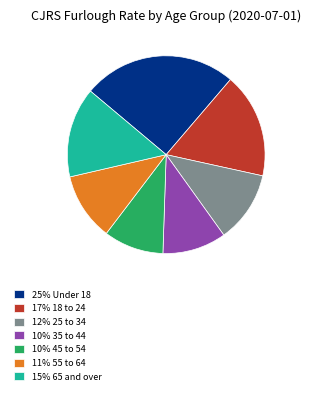

How many segments does this pie chart have?

7